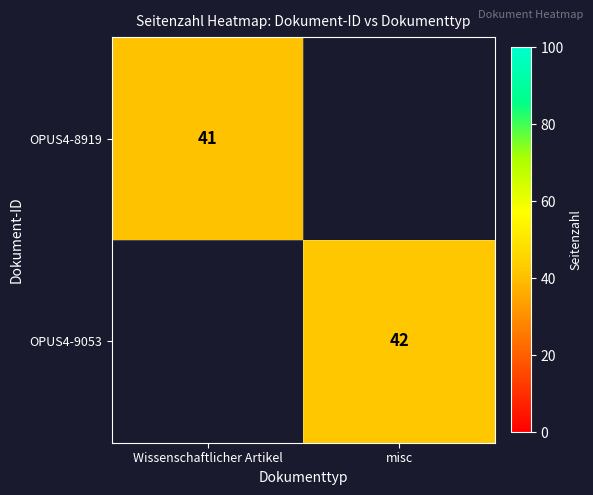

The OPUS4-9053 series shows 42 at misc. True or false?

True